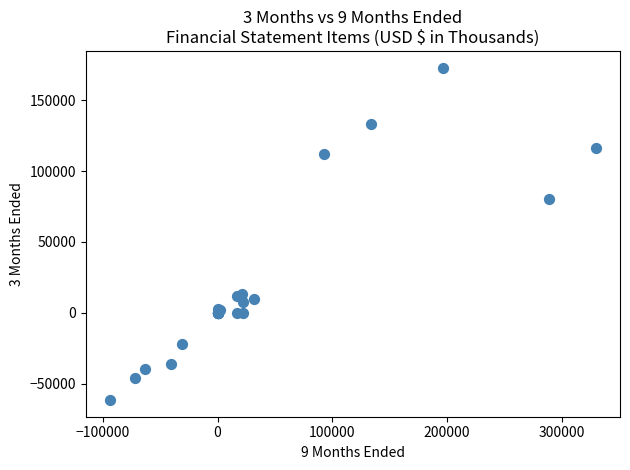

What Y value in the scatter plot is closest to 55662?

80262.0